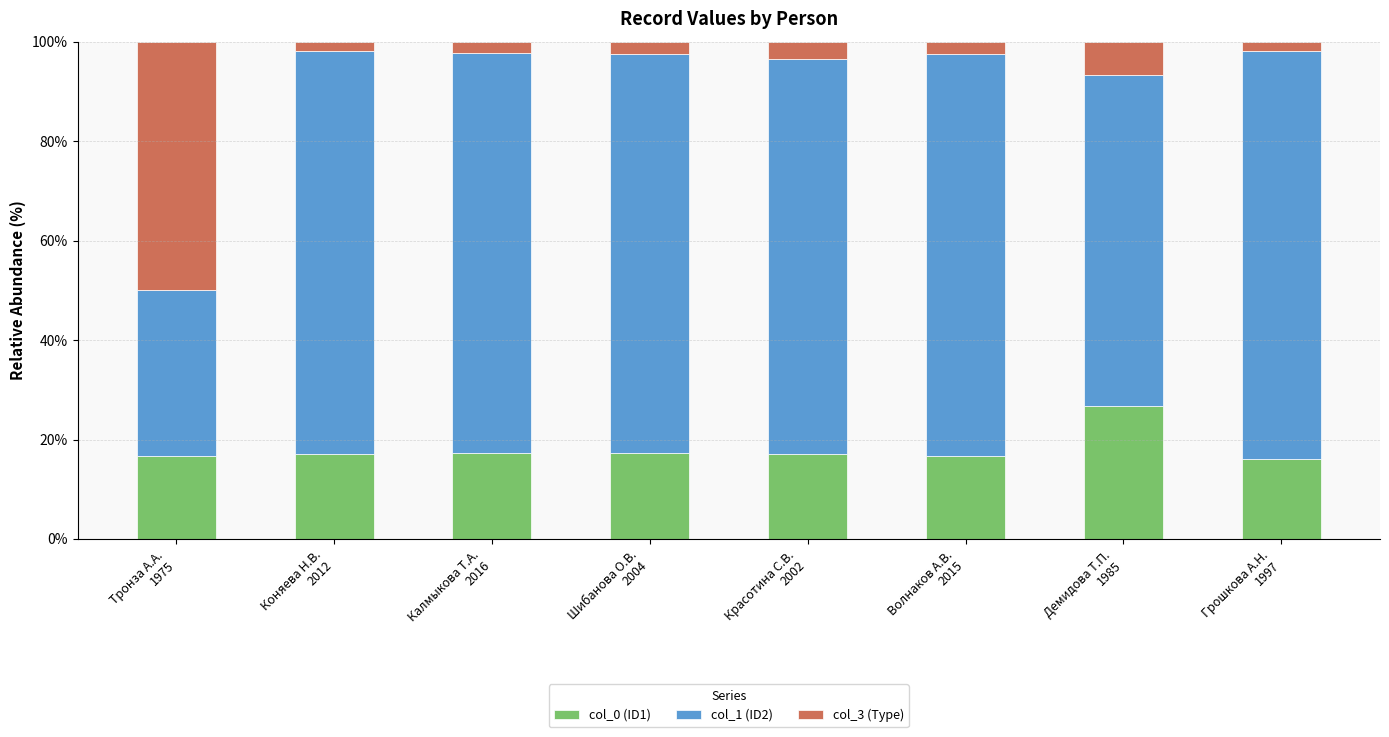

What is the average value of the col_0 (ID1) series?

18.1